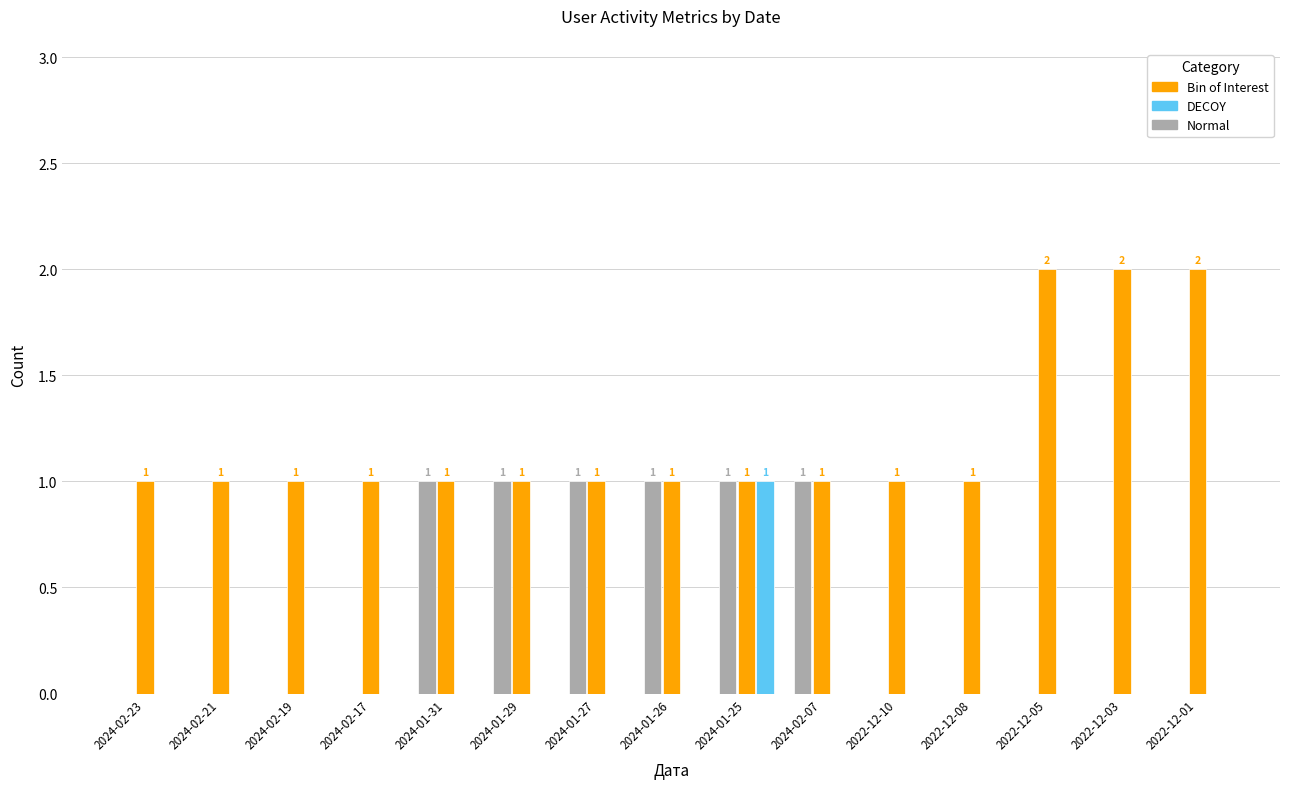

At which category is the sum across all series the highest?

2024-01-25